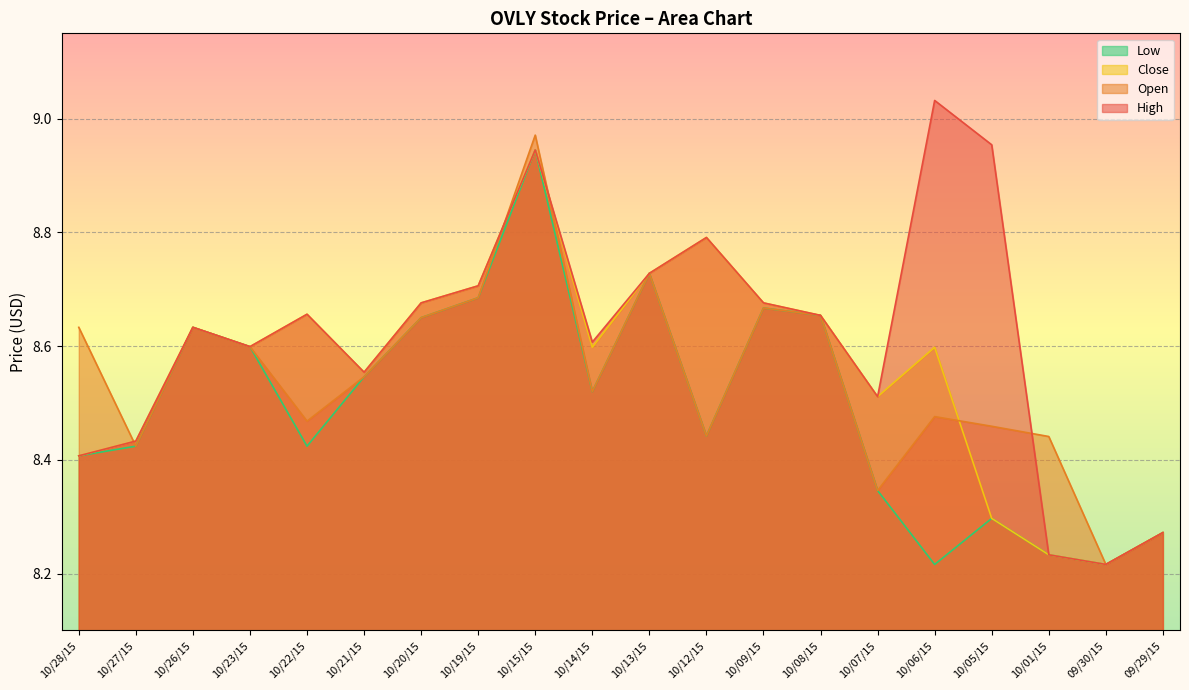

True or false: Close has a value of 8.7 at 10/13/15.

True